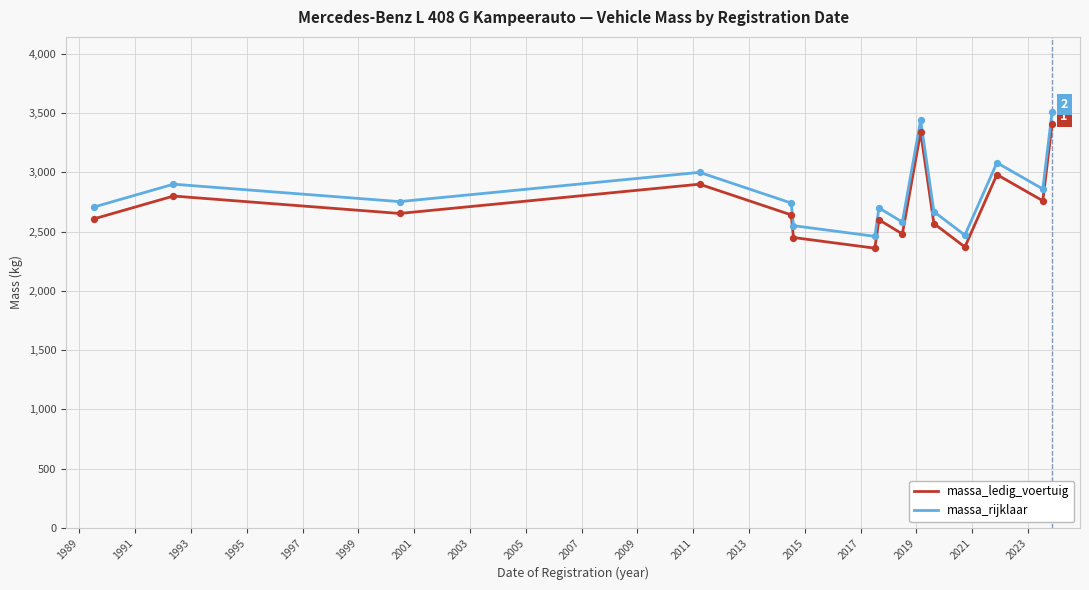

True or false: massa_ledig_voertuig and massa_rijklaar intersect in this chart.

False